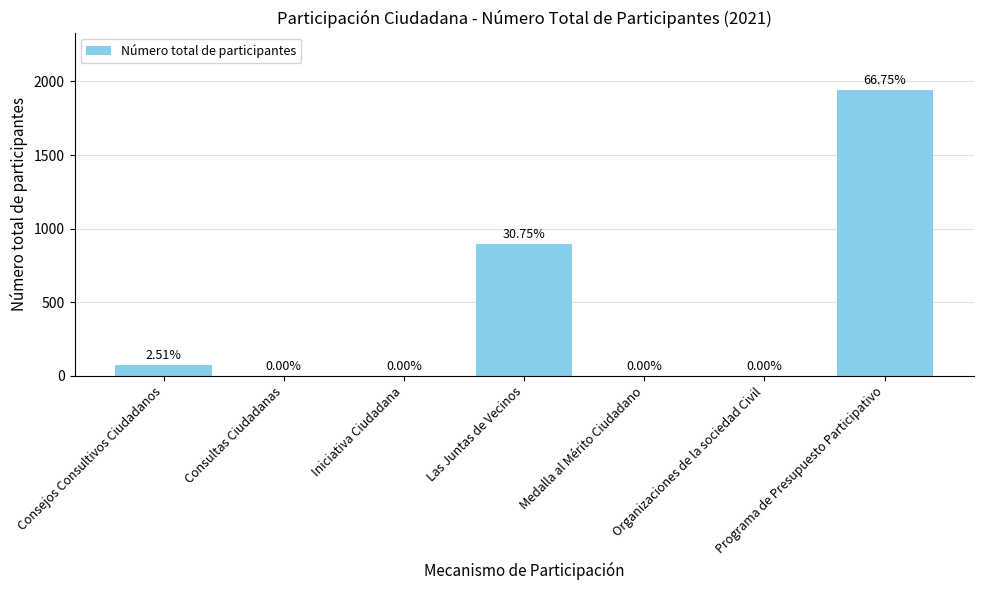

The value at Consejos Consultivos Ciudadanos is 73. True or false?

True